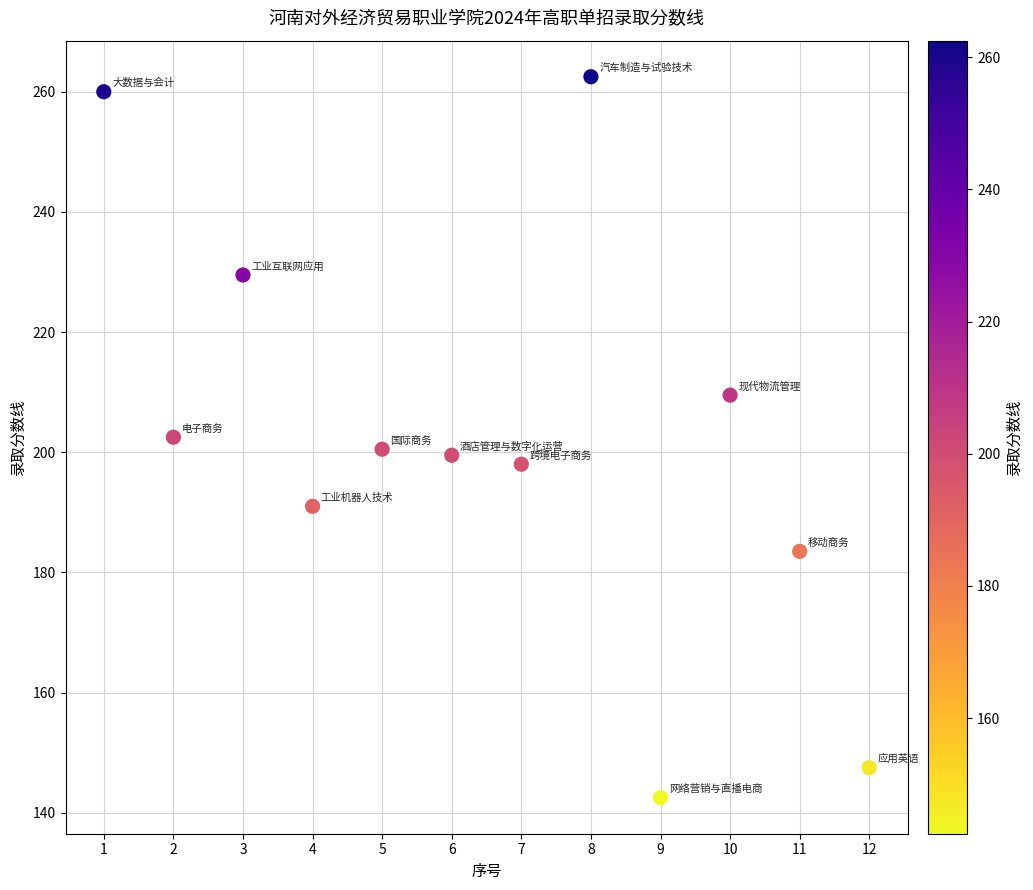

What is the range of X values (max minus min)?

11.0